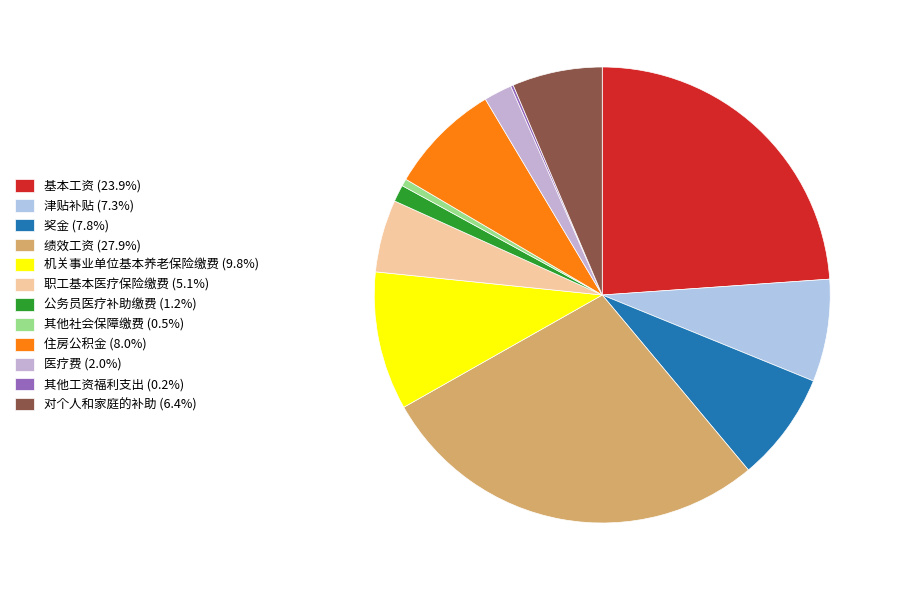

Is there any slice that represents more than half of the pie?

No